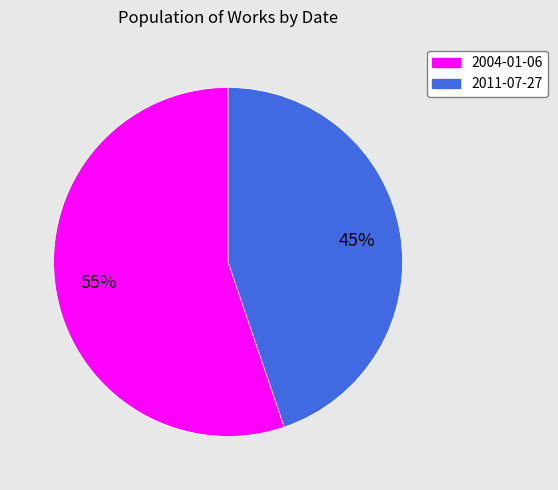

True or false: 2004-01-06 accounts for 68% of the total.

False